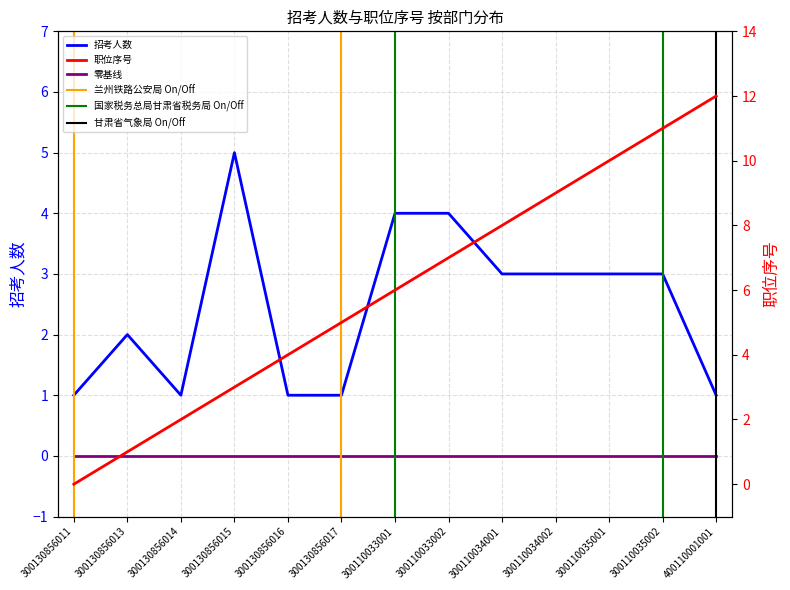

What is the difference between the second highest and second lowest values?

3